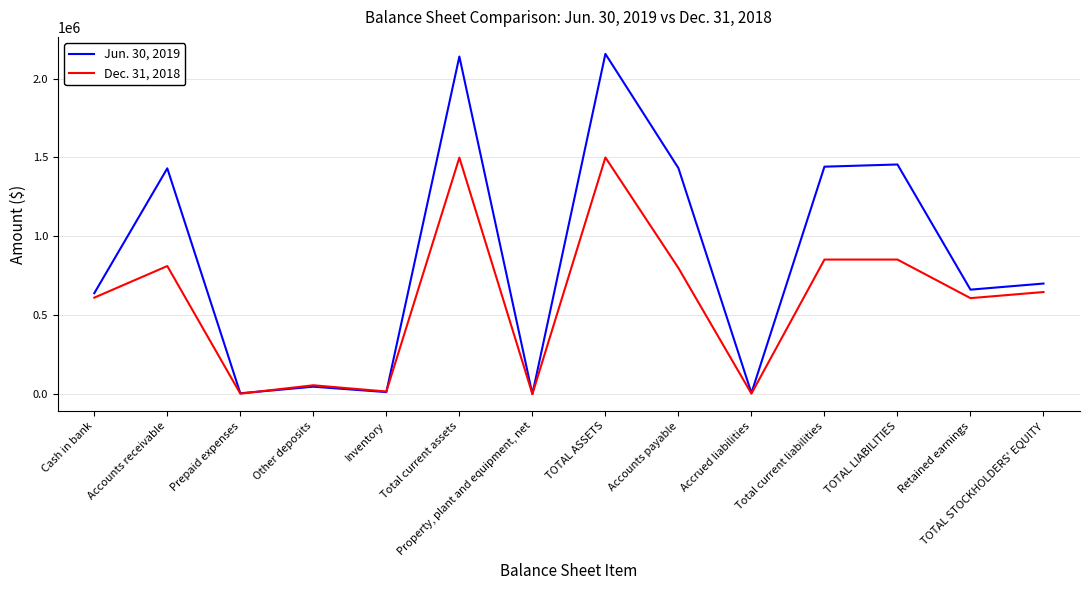

True or false: Dec. 31, 2018 has a value of 811761 at Accounts receivable.

True